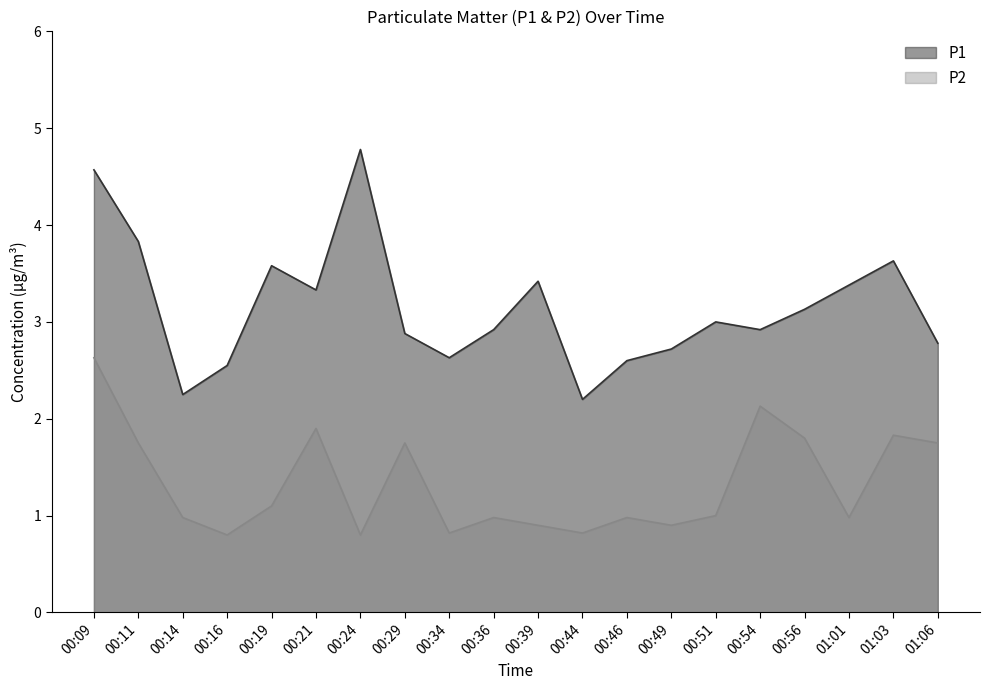

What is the highest value of the P2 series?

2.6